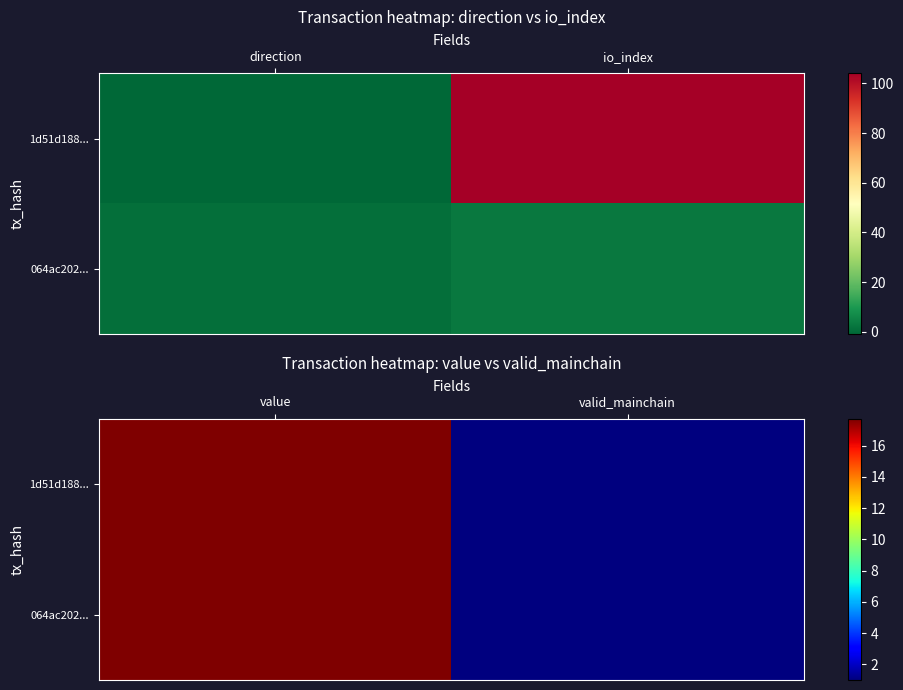

What is the difference between the 064ac202... values at valid_mainchain and value?

16.7